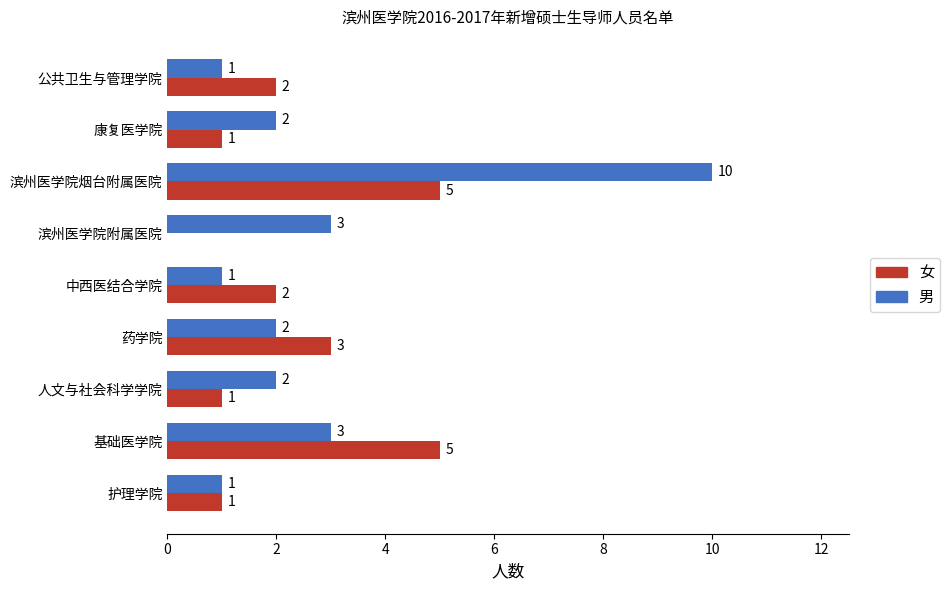

What is the maximum value shown in the chart?

10